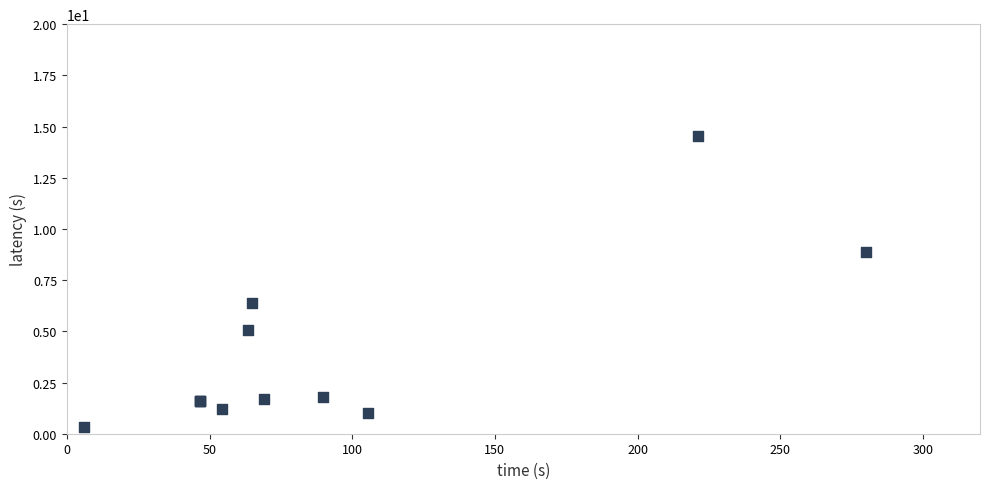

What Y value in the scatter plot is closest to 7?

6.4